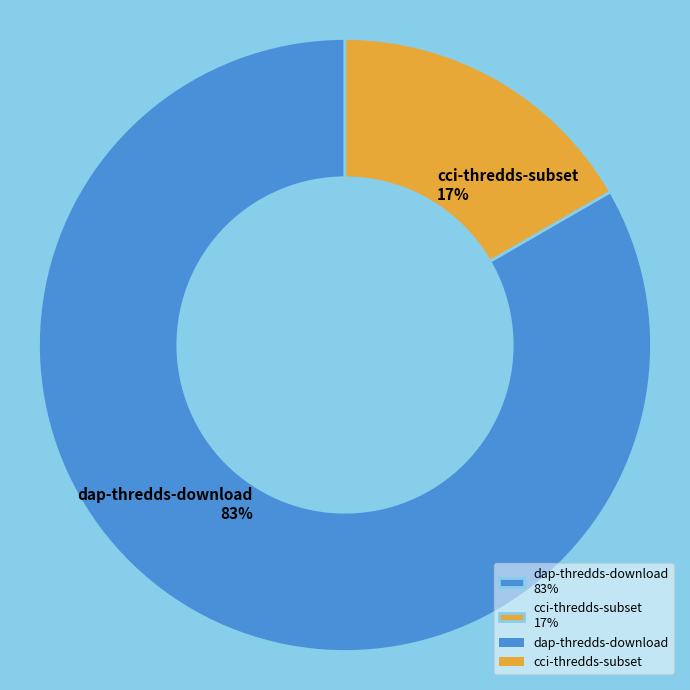

How many segments does this pie chart have?

2